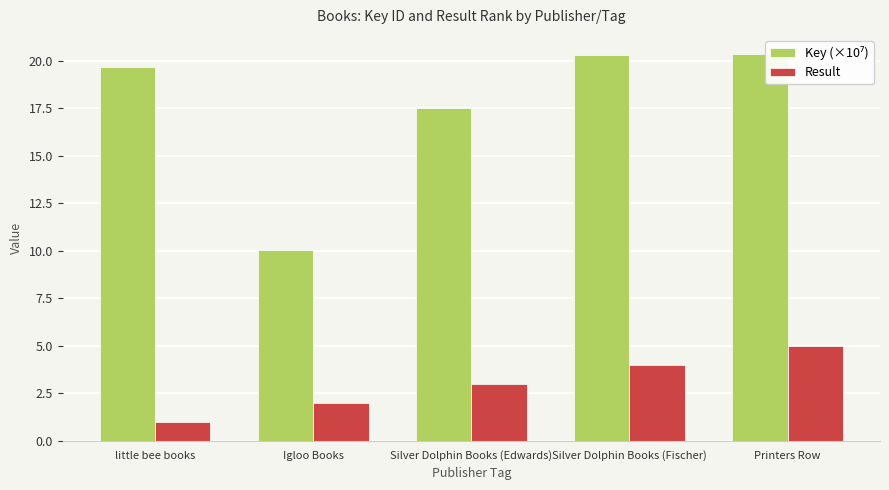

Is it true that Key (×10⁷) equals 20.4 at Printers Row?

True